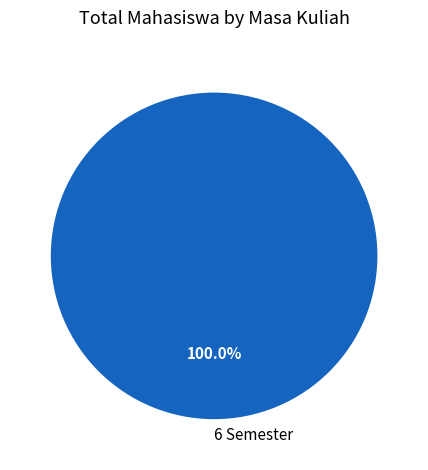

Is there any slice that represents more than half of the pie?

Yes